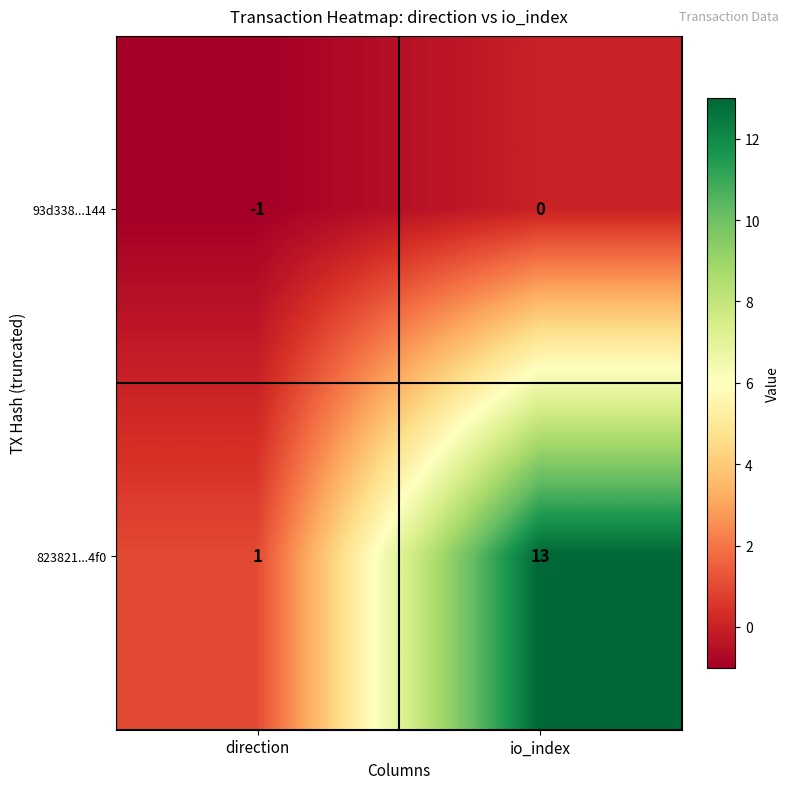

Reading right to left, what are all the values shown in this chart?

93d338...144: io_index=0	direction=-1
823821...4f0: io_index=13	direction=1